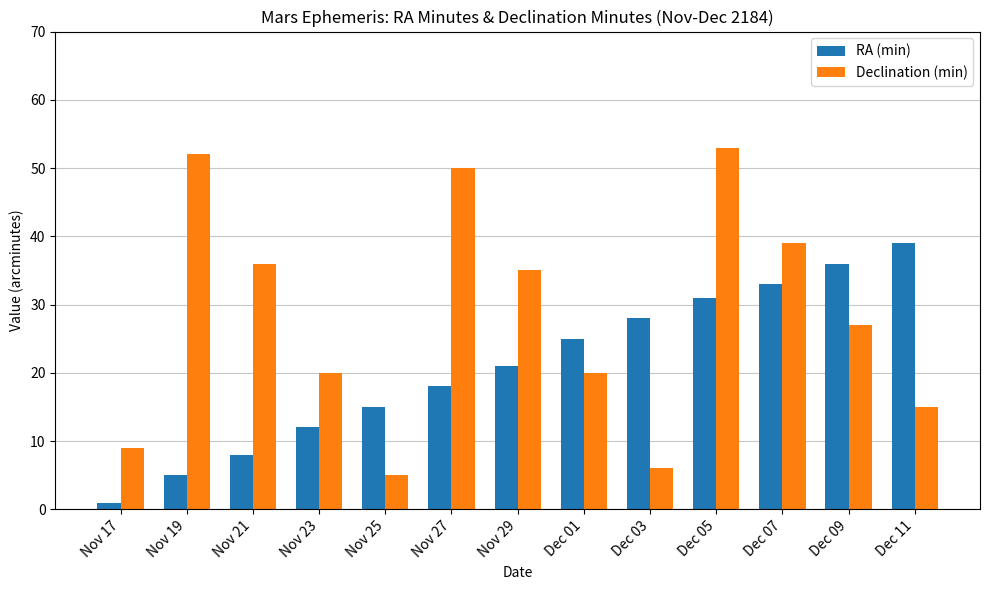

Which label corresponds to the smallest value in the chart?

Nov 17